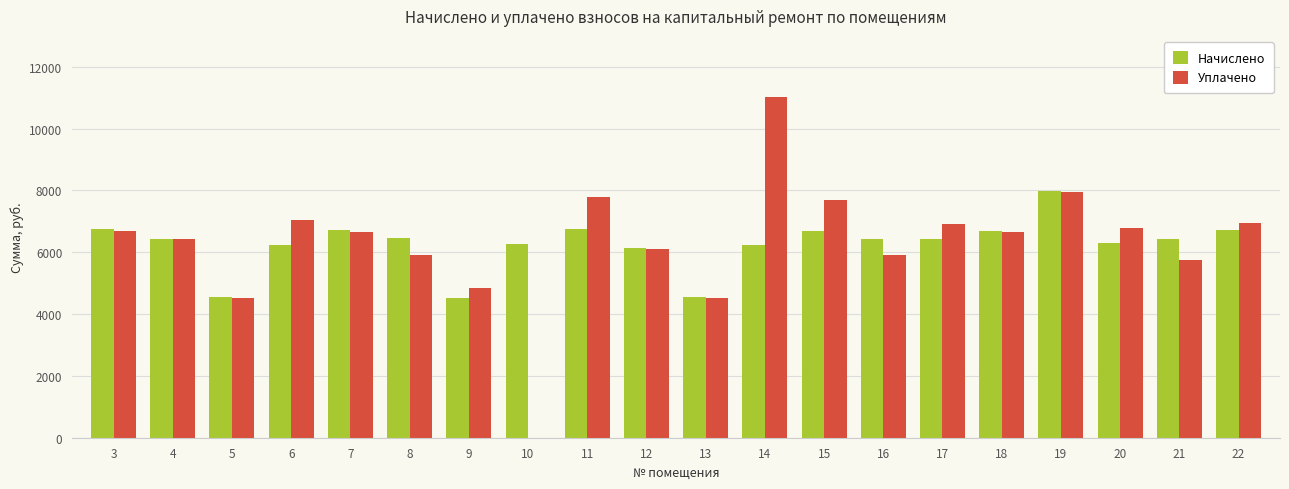

True or false: Уплачено has a value of 2114.4 at 11.

False